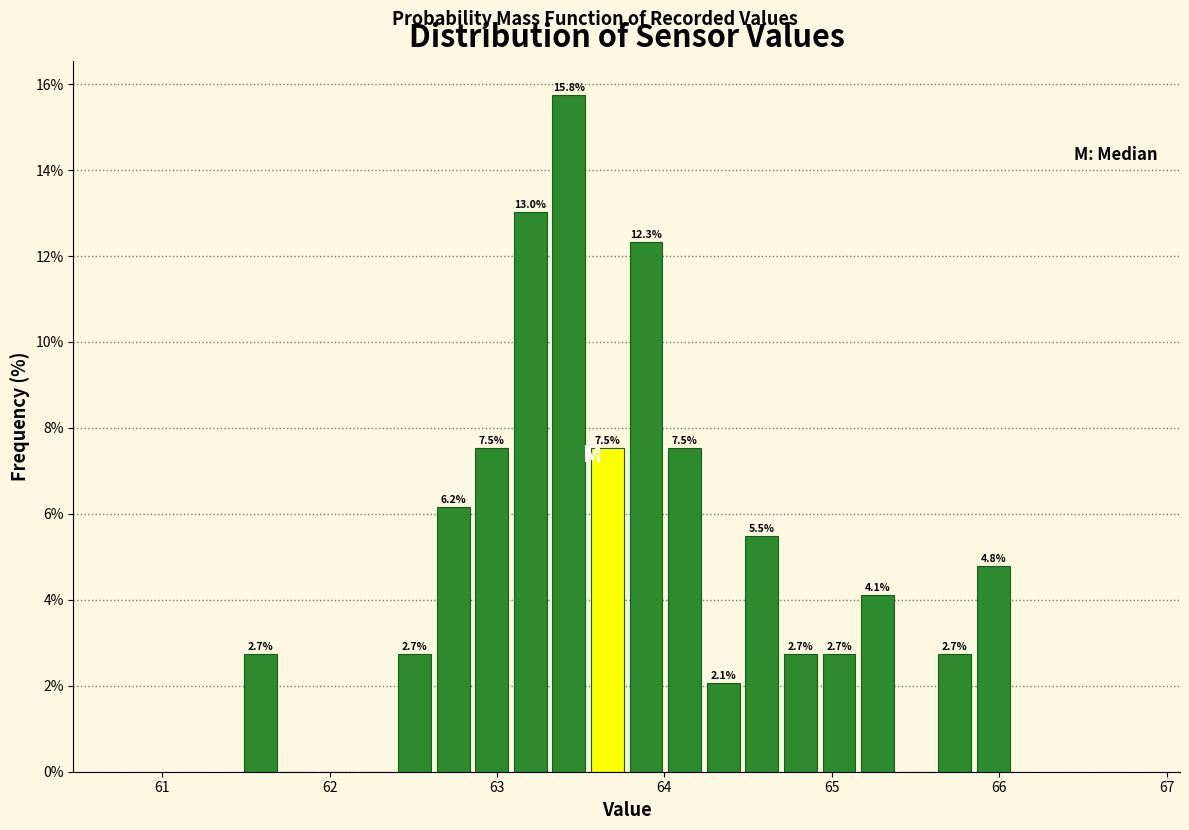

Around what value on the x-axis is the tallest bar? Give the approximate position of its centre, as read against the axis.

63.4